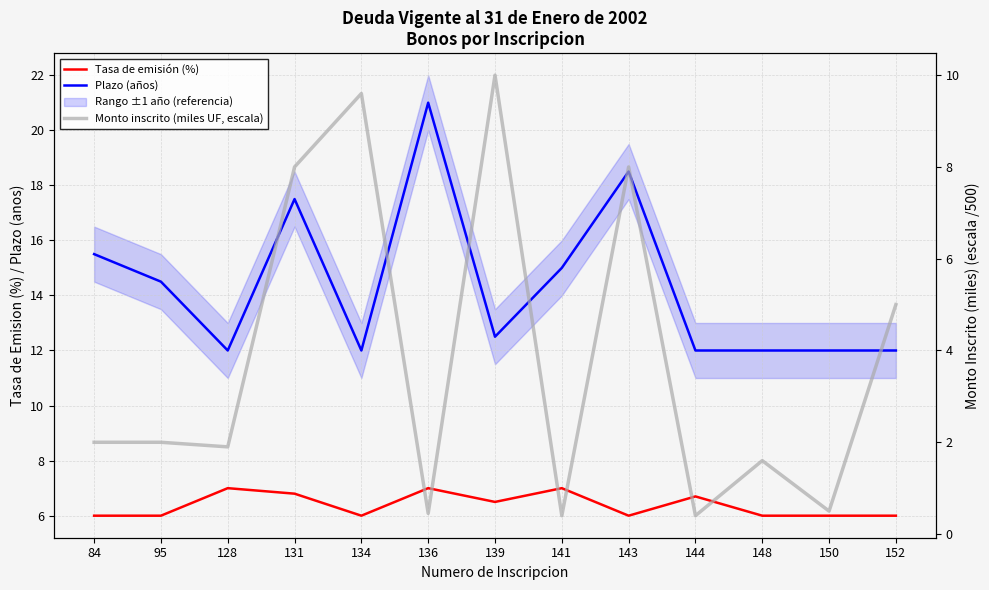

Is the value of Plazo (años) at 136 greater than the value of Monto inscrito (miles UF, escala) at 84?

Yes